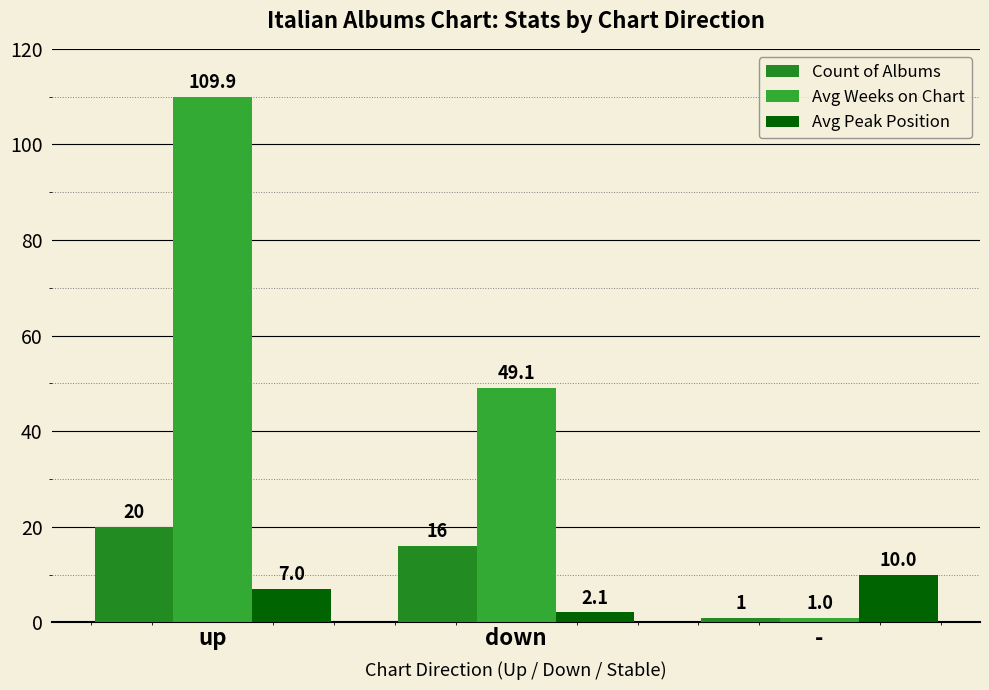

What is the total value across all series at down?

67.2